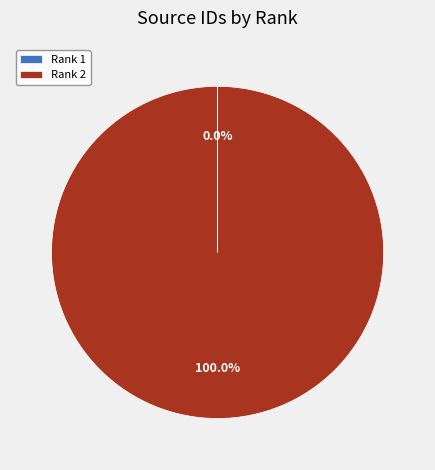

Is there any slice that represents more than half of the pie?

Yes